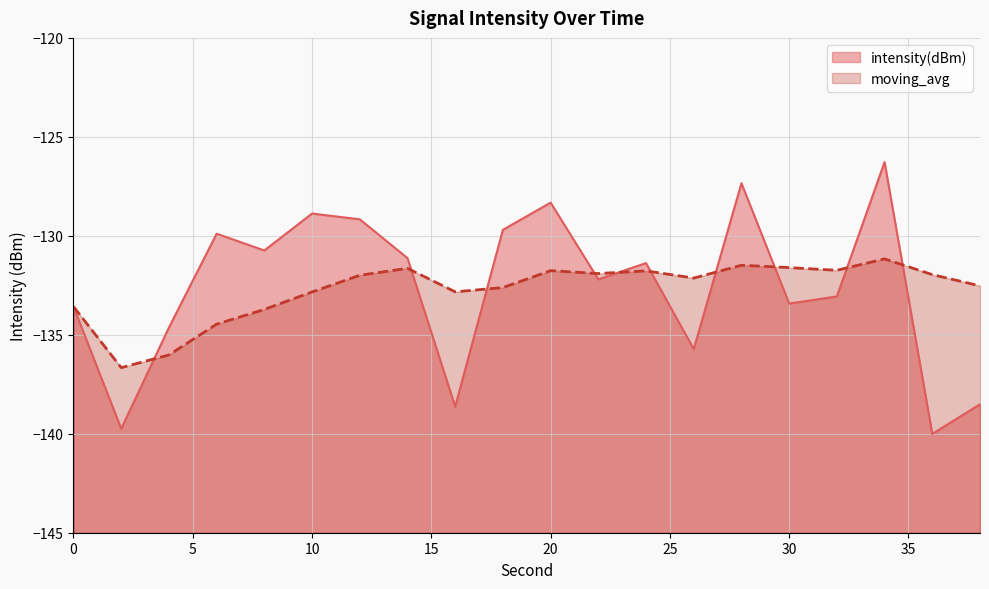

How many interior local peaks does the moving_avg series have?

5